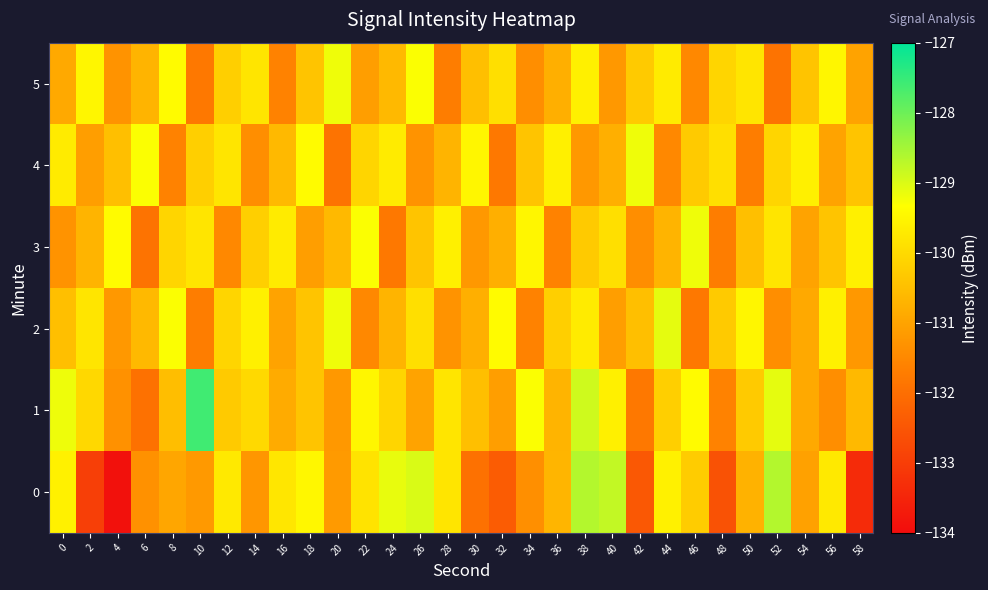

Reading right to left, list all the values displayed in this chart.

0: 58=-133.4	56=-129.7	54=-131.0	52=-128.6	50=-130.7	48=-132.6	46=-130.3	44=-129.6	42=-132.4	40=-128.8	38=-128.6	36=-130.7	34=-131.4	32=-132.4	30=-131.9	28=-129.8	26=-129.0	24=-129.1	22=-129.8	20=-131.2	18=-129.5	16=-129.8	14=-131.2	12=-129.7	10=-131.2	8=-130.9	6=-131.3	4=-133.9	2=-133.0	0=-129.6
1: 58=-130.6	56=-131.4	54=-130.9	52=-129.1	50=-130.3	48=-131.6	46=-129.4	44=-130.2	42=-131.8	40=-129.6	38=-128.9	36=-130.7	34=-129.3	32=-131.1	30=-130.5	28=-129.8	26=-131.0	24=-130.1	22=-129.5	20=-131.2	18=-130.4	16=-130.9	14=-130.0	12=-130.3	10=-127.6	8=-130.5	6=-131.9	4=-131.3	2=-130.0	0=-129.2
2: 58=-131.2	56=-129.6	54=-130.9	52=-131.4	50=-129.5	48=-130.3	46=-131.8	44=-129.1	42=-130.5	40=-131.1	38=-129.7	36=-130.2	34=-131.6	32=-129.4	30=-130.8	28=-131.3	26=-129.9	24=-130.7	22=-131.5	20=-129.2	18=-130.4	16=-131.0	14=-129.6	12=-130.1	10=-131.7	8=-129.3	6=-130.6	4=-131.2	2=-129.8	0=-130.5
3: 58=-129.6	56=-130.4	54=-131.0	52=-129.8	50=-130.5	48=-131.7	46=-129.2	44=-130.7	42=-131.4	40=-129.9	38=-130.3	36=-131.6	34=-129.5	32=-130.8	30=-131.2	28=-129.6	26=-130.4	24=-131.8	22=-129.3	20=-130.6	18=-131.1	16=-129.7	14=-130.2	12=-131.5	10=-129.8	8=-130.1	6=-131.9	4=-129.4	2=-130.7	0=-131.3
4: 58=-130.4	56=-131.0	54=-129.6	52=-130.1	50=-131.7	48=-129.9	46=-130.3	44=-131.5	42=-129.2	40=-130.8	38=-131.2	36=-129.6	34=-130.4	32=-131.8	30=-129.5	28=-130.7	26=-131.3	24=-129.7	22=-130.1	20=-131.9	18=-129.4	16=-130.6	14=-131.4	12=-129.8	10=-130.2	8=-131.6	6=-129.3	4=-130.5	2=-131.1	0=-129.7
5: 58=-131.0	56=-129.5	54=-130.4	52=-131.9	50=-129.8	48=-130.1	46=-131.5	44=-129.7	42=-130.3	40=-131.2	38=-129.6	36=-130.8	34=-131.4	32=-129.9	30=-130.5	28=-131.7	26=-129.3	24=-130.6	22=-131.1	20=-129.2	18=-130.4	16=-131.6	14=-129.8	12=-130.2	10=-131.8	8=-129.4	6=-130.7	4=-131.3	2=-129.5	0=-130.9